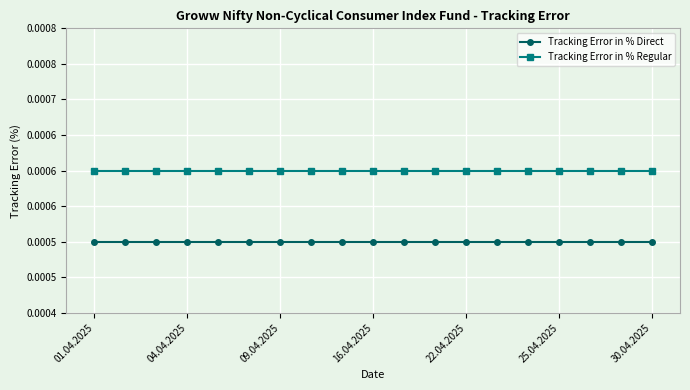

Does the chart have visible grid lines?

Yes